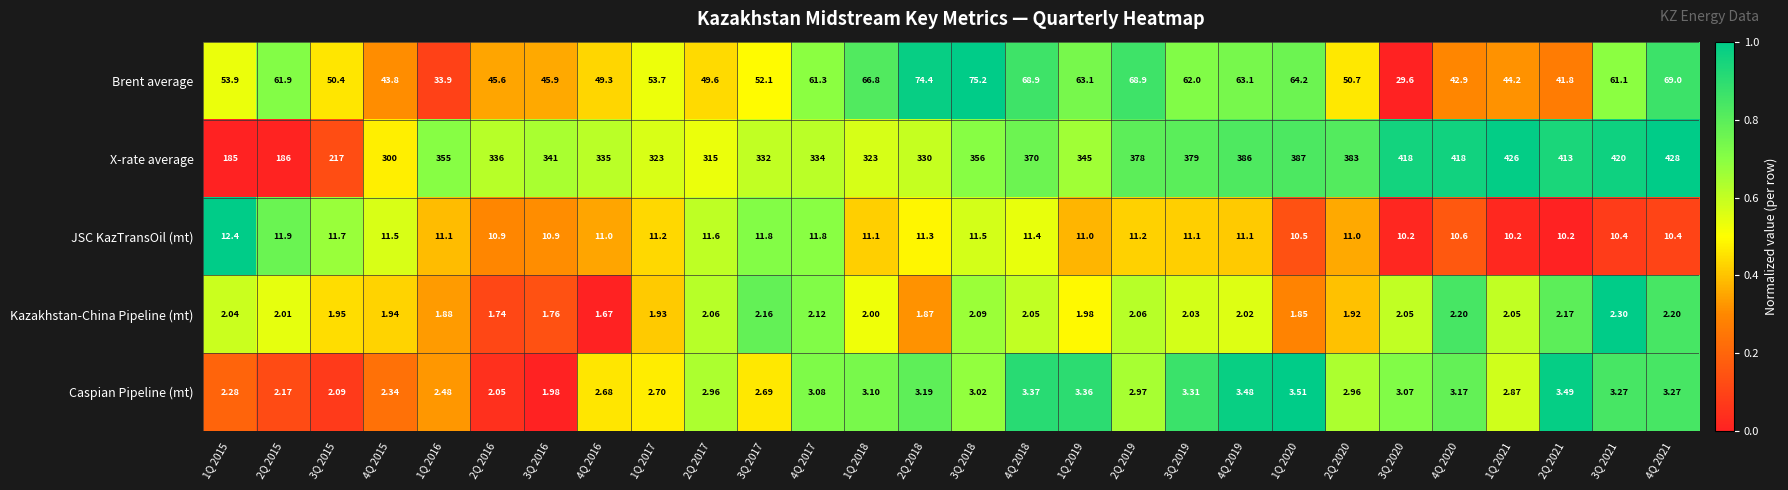

Is the value of Caspian Pipeline (mt) at 3Q 2021 greater than the value of JSC KazTransOil (mt) at 4Q 2019?

No